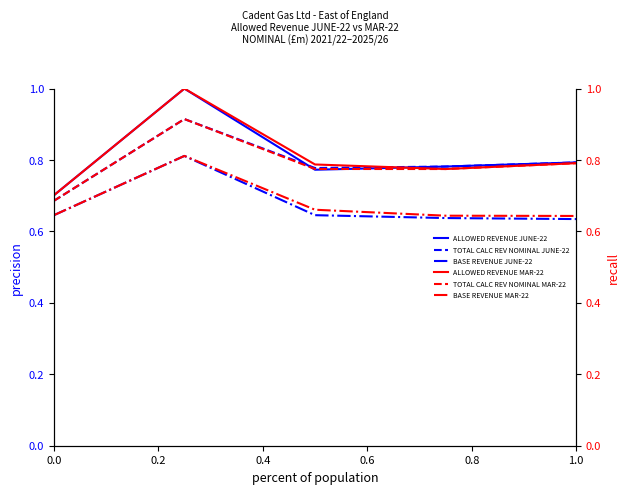

How many lines are shown in the chart?

6